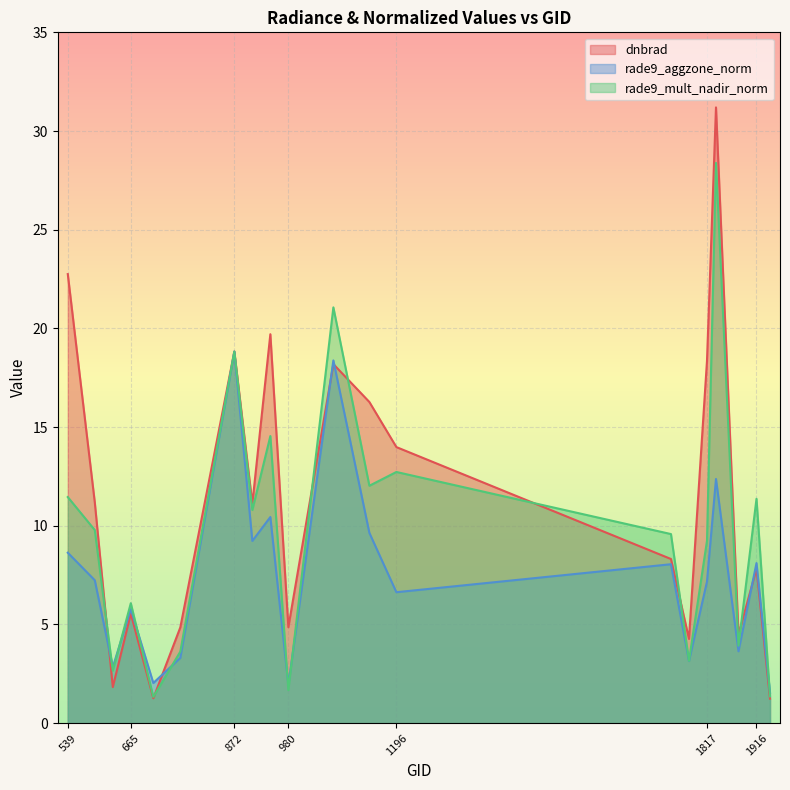

After their last crossing, which series has the higher values: dnbrad or rade9_aggzone_norm?

rade9_aggzone_norm